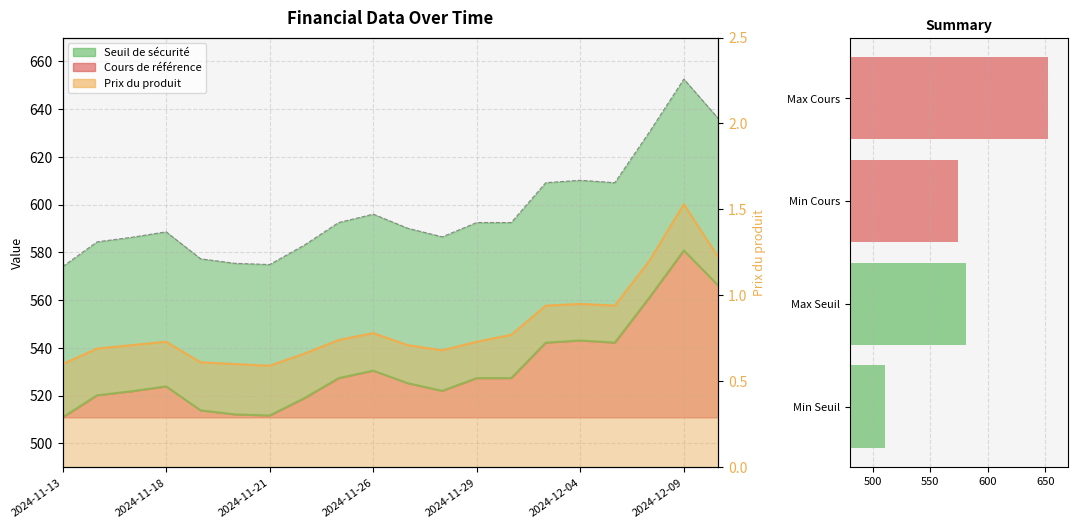

What is the difference between the maximum and minimum values?

141.7